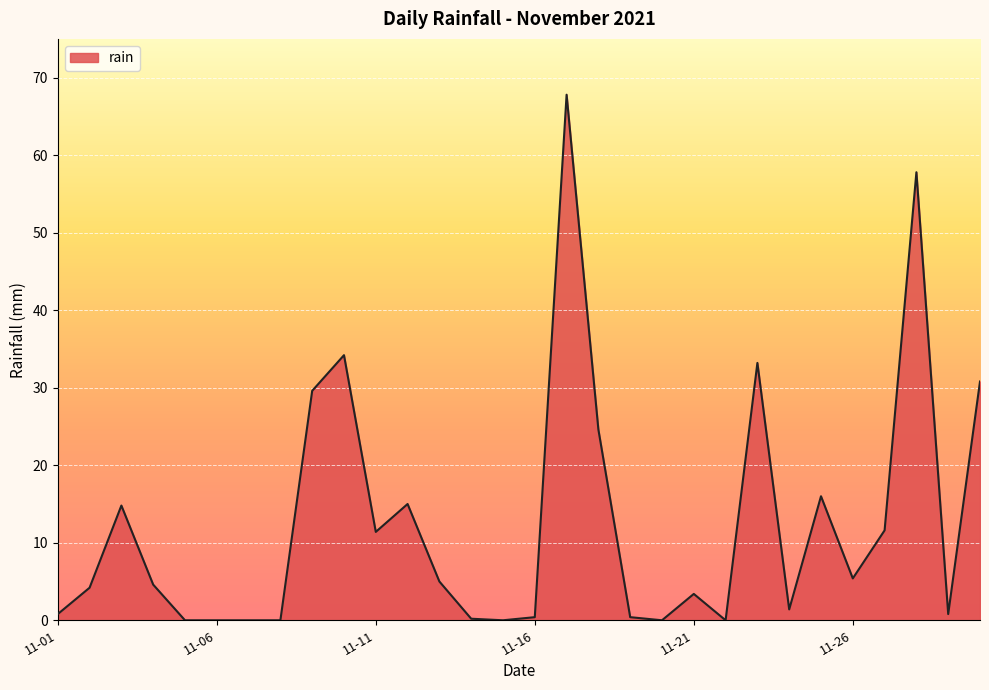

What is the difference between the maximum and minimum values?

67.8